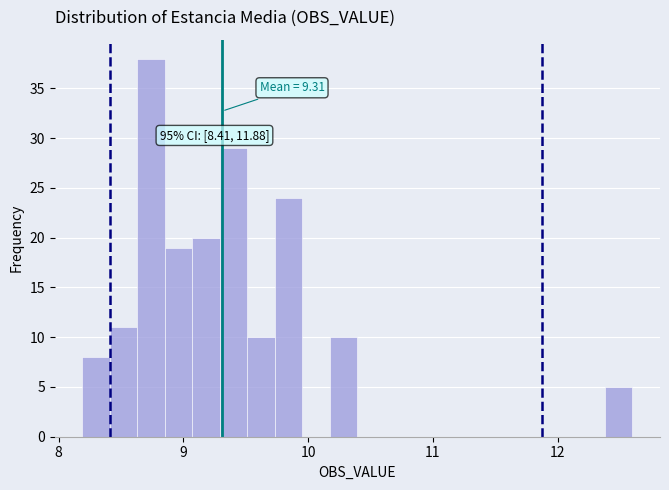

Around what value on the x-axis is the tallest bar? Give the approximate position of its centre, as read against the axis.

8.7